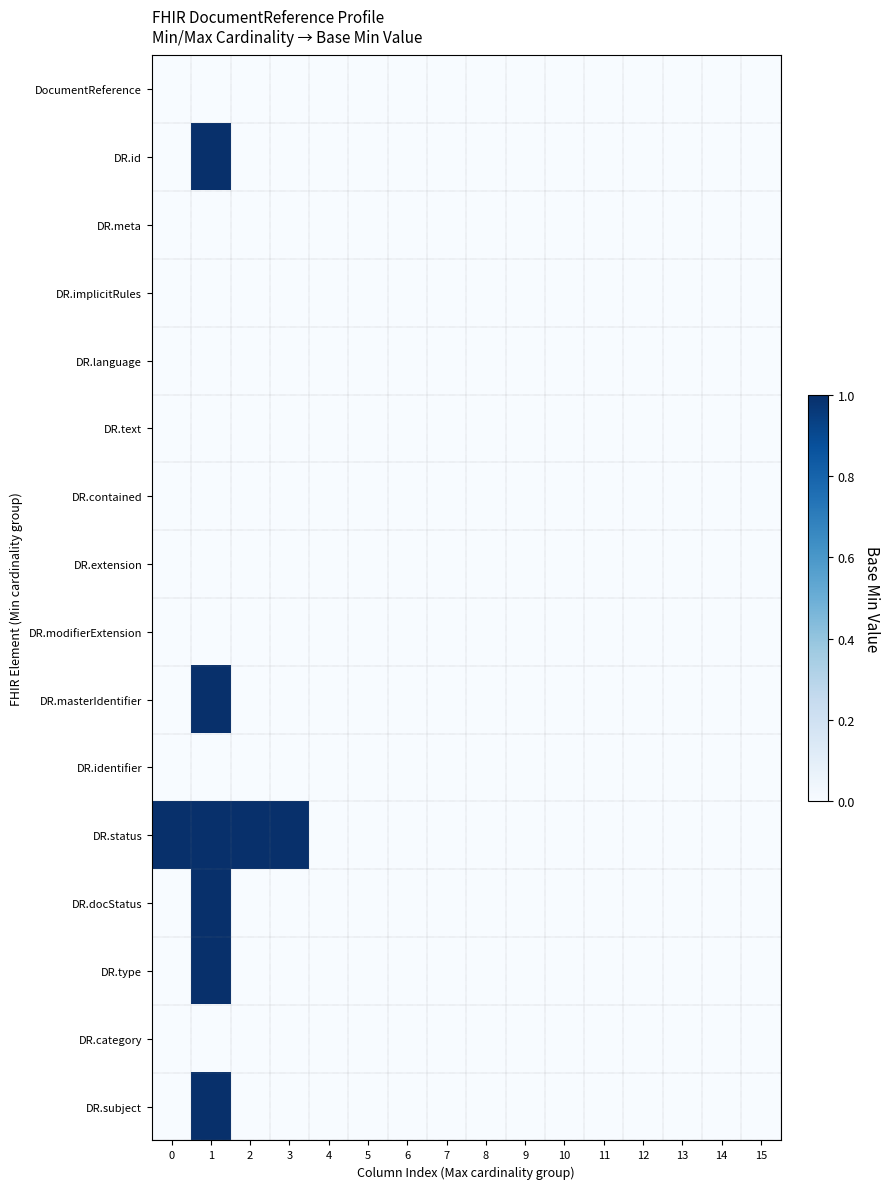

What is the greatest value displayed?

1